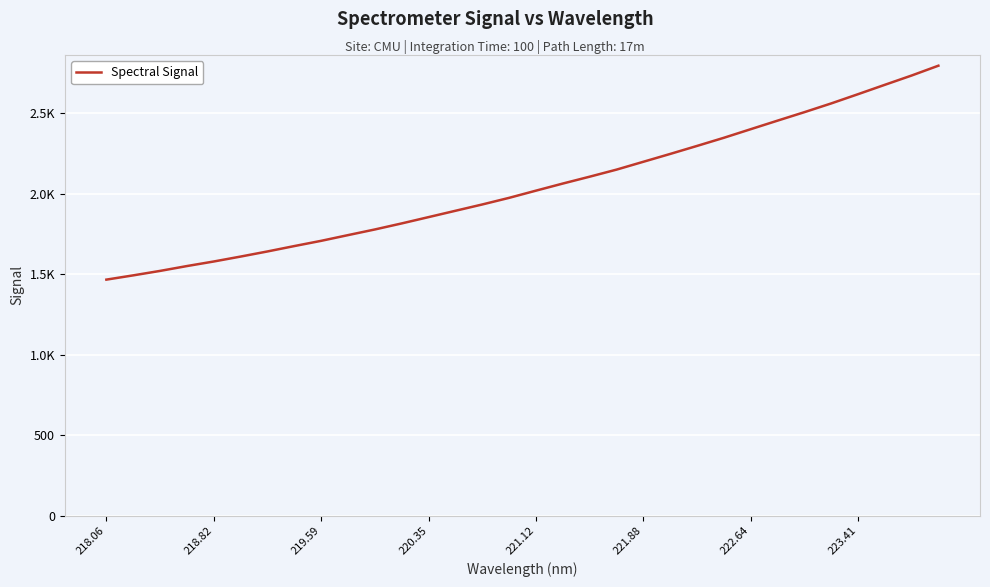

Does the chart display data point markers on the line(s)?

No